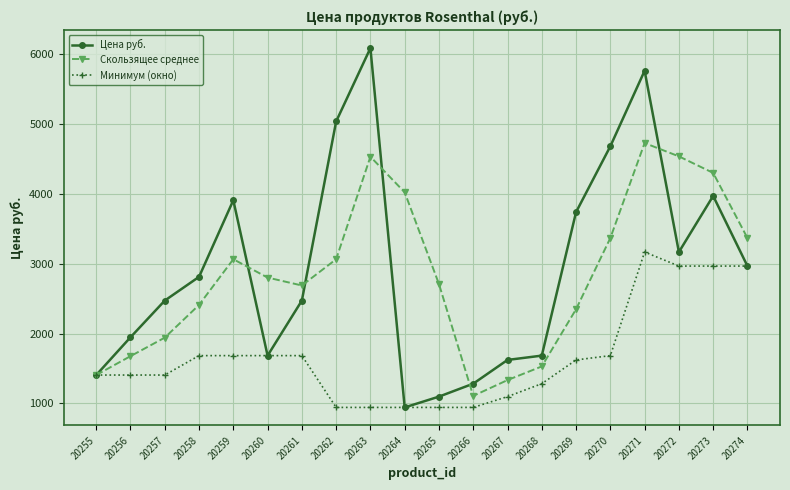

Between 20258 and 20269, which series saw the biggest shift?

Цена руб.